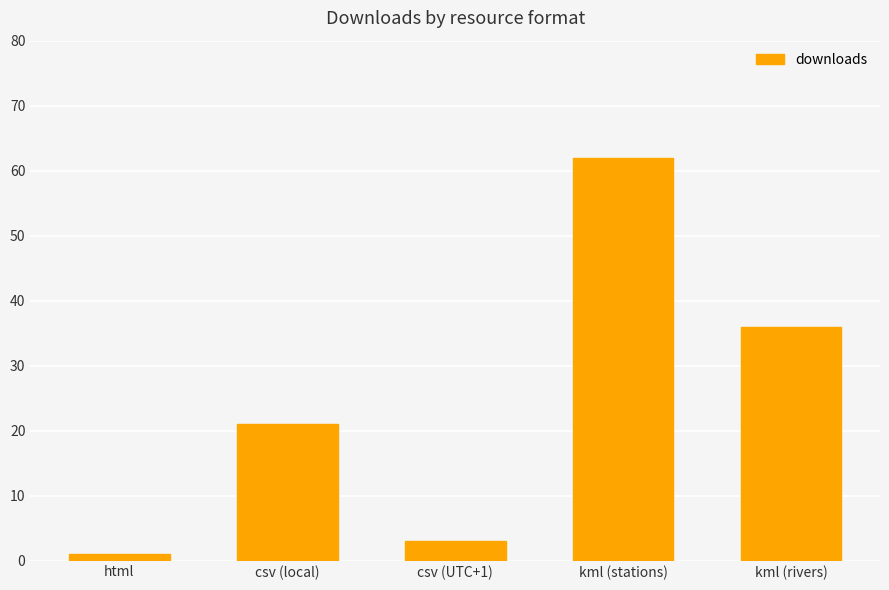

Which category has the highest value across all series?

kml (stations)